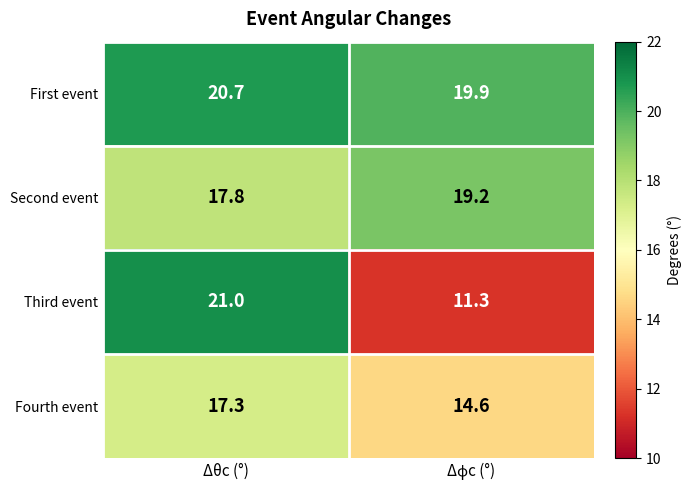

Reading left to right, transcribe all the data shown in this chart.

First event: 20.7	19.9
Second event: 17.8	19.2
Third event: 21.0	11.3
Fourth event: 17.3	14.6